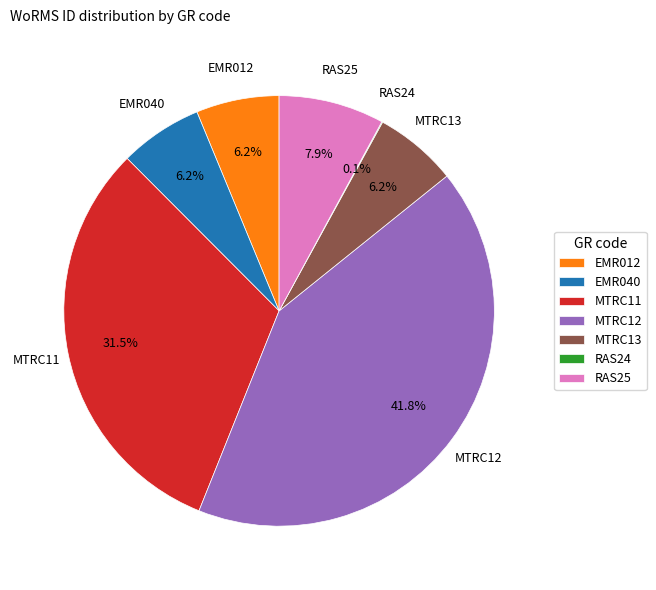

Does EMR012 represent more than half of the total?

No